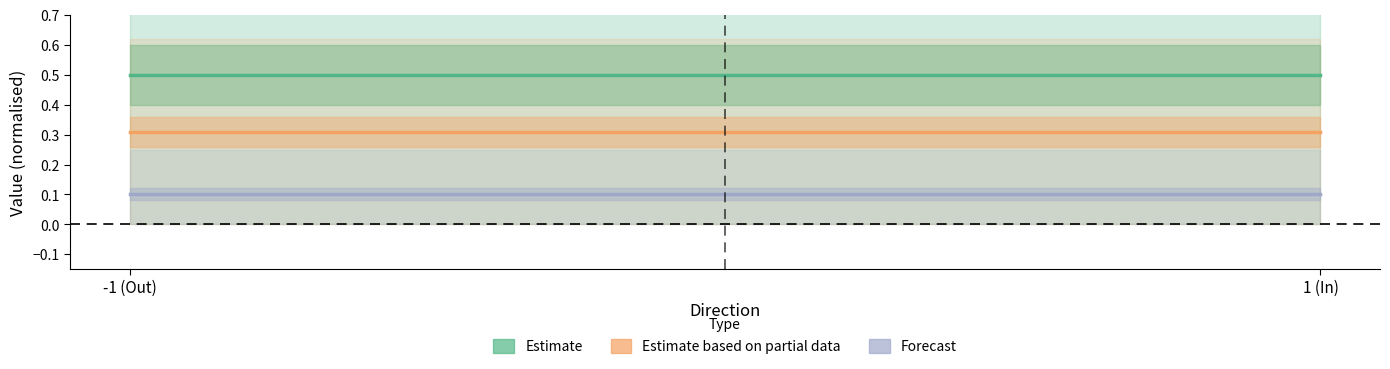

List the series in order of their peak value, lowest first.

Forecast, Estimate based on partial data, Estimate